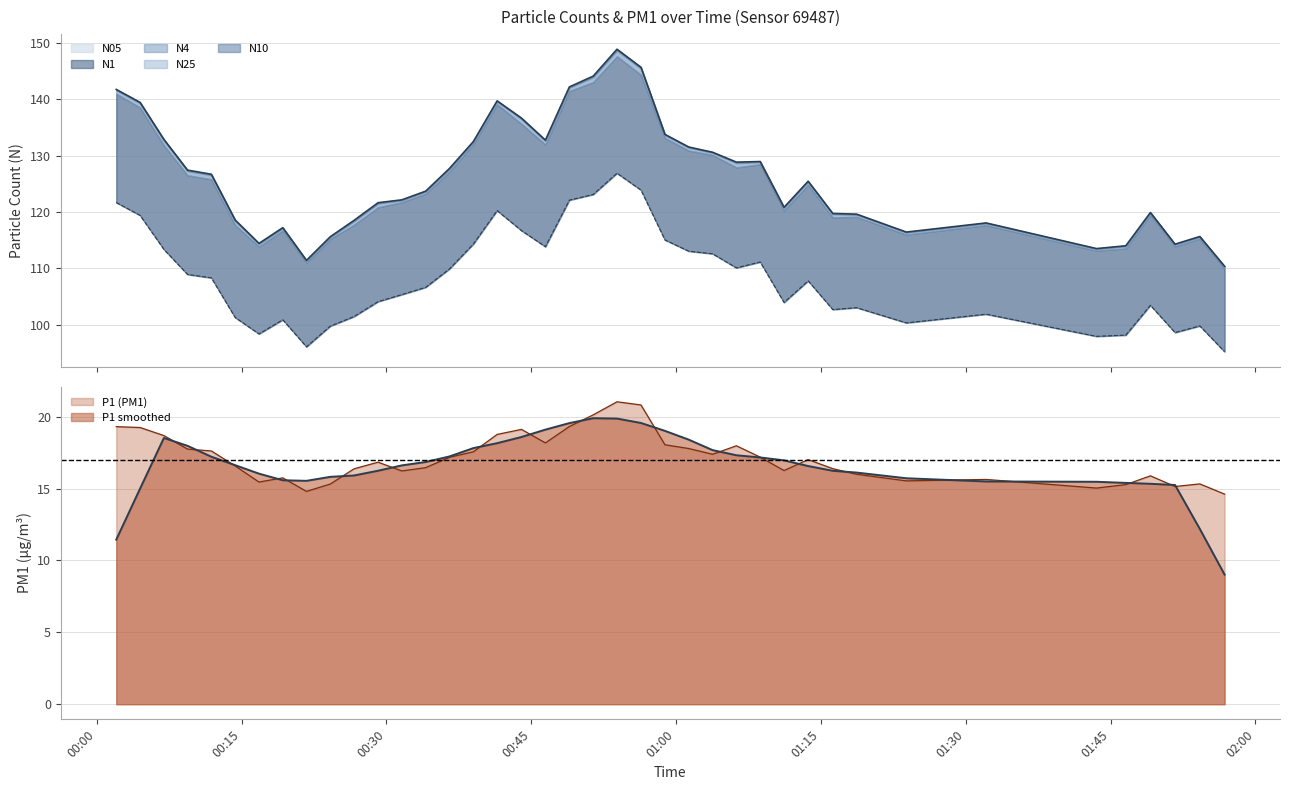

In N05, how many points are lower than both neighbors (excluding endpoints)?

9